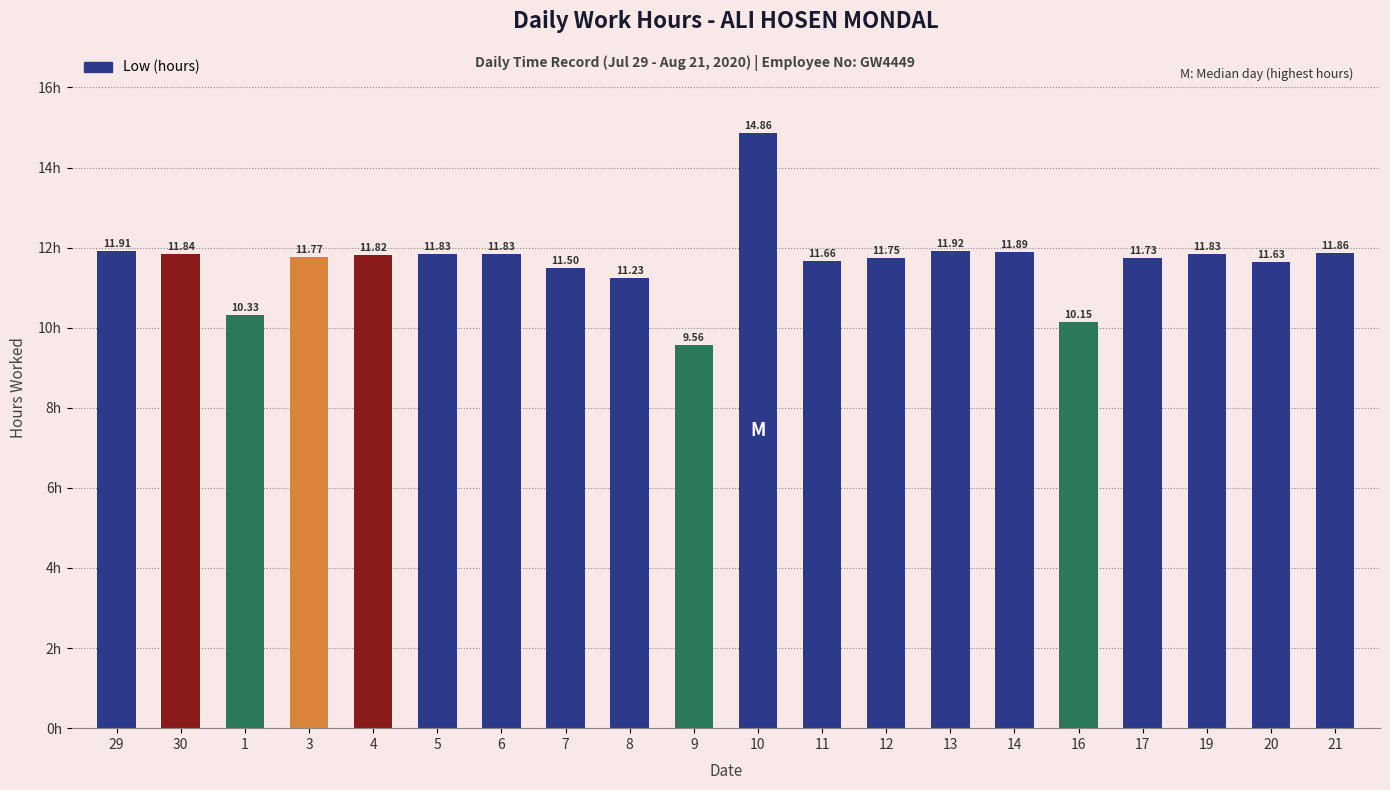

Reading left to right, what are all the values shown in this chart?

29=11.9	30=11.8	1=10.3	3=11.8	4=11.8	5=11.8	6=11.8	7=11.5	8=11.2	9=9.6	10=14.9	11=11.7	12=11.8	13=11.9	14=11.9	16=10.2	17=11.7	19=11.8	20=11.6	21=11.9